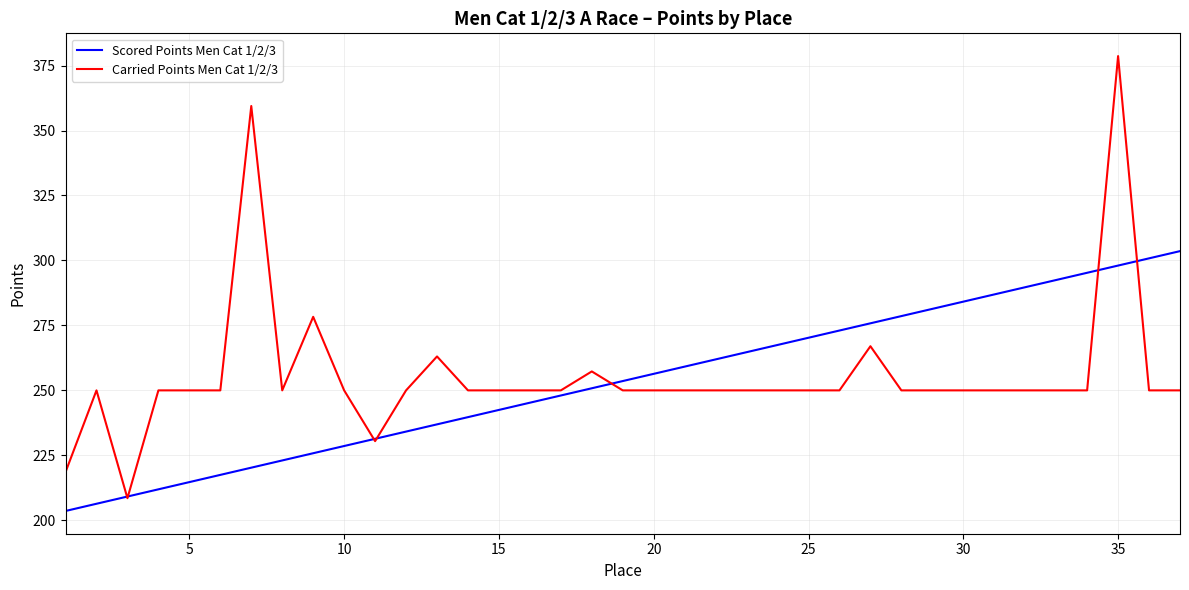

Which series has the widest spread of values?

Carried Points Men Cat 1/2/3